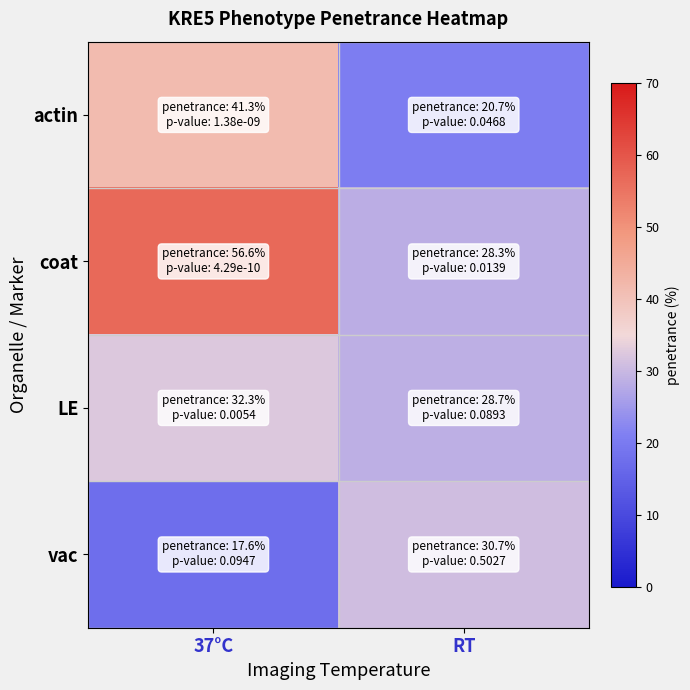

Between 37°C and RT, which series saw the biggest shift?

coat